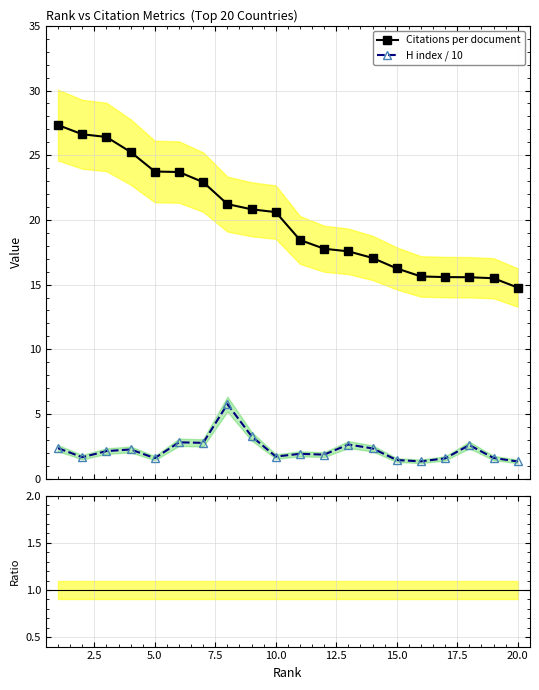

True or false: H index / 10 and Citations per document intersect in this chart.

False